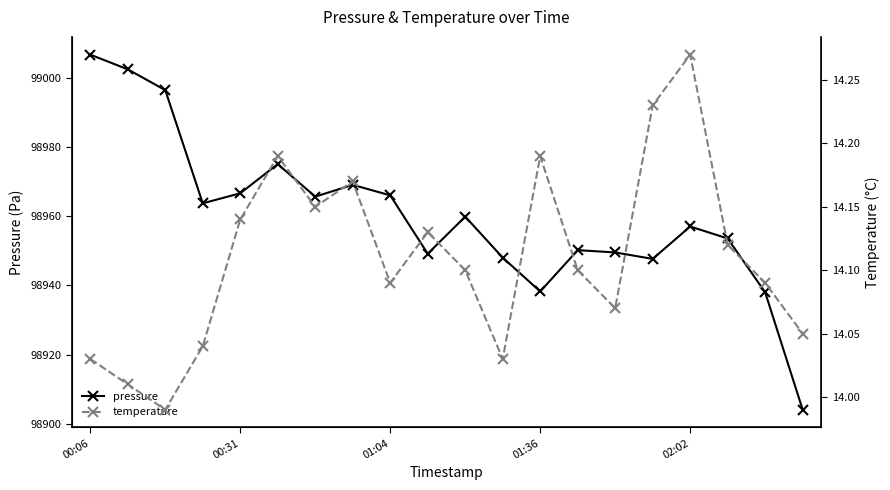

Is it true that pressure equals 55890.0 at 01:04?

False